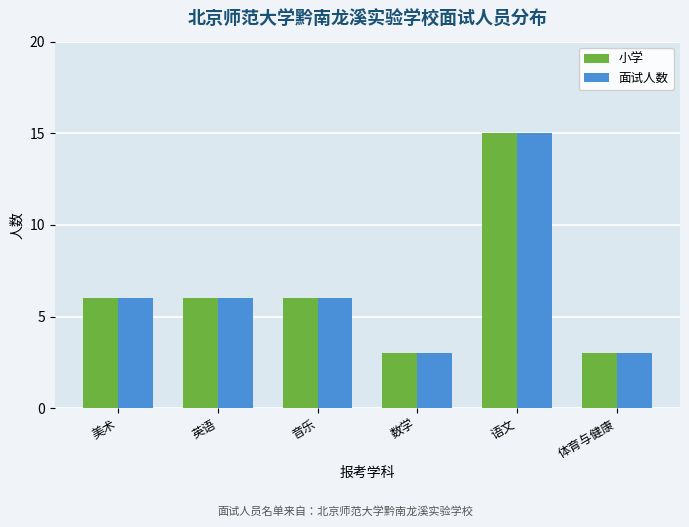

What value does the 面试人数 series have at 英语?

6